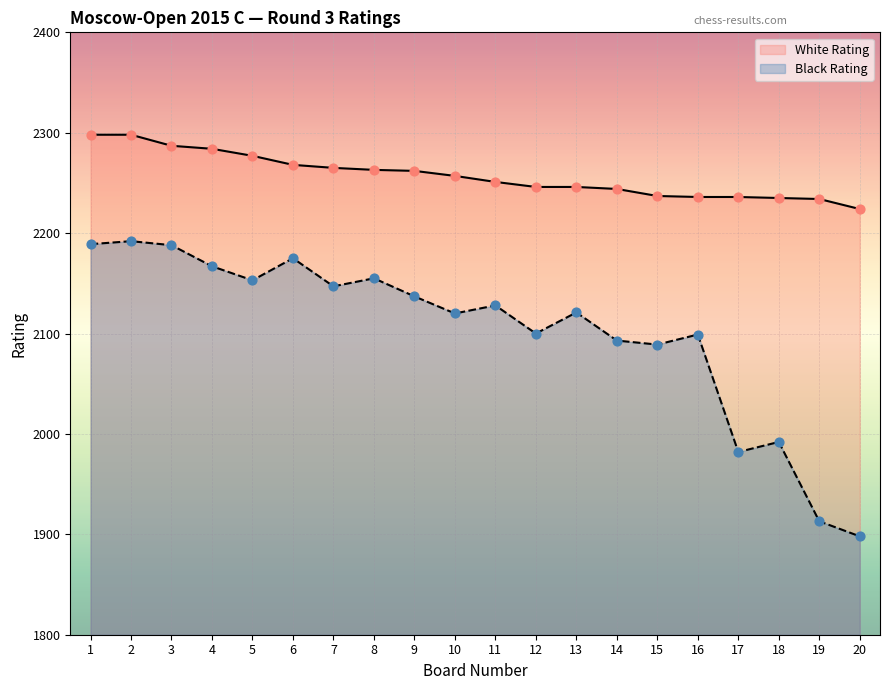

What are all the series names shown in the legend?

White Rating, Black Rating